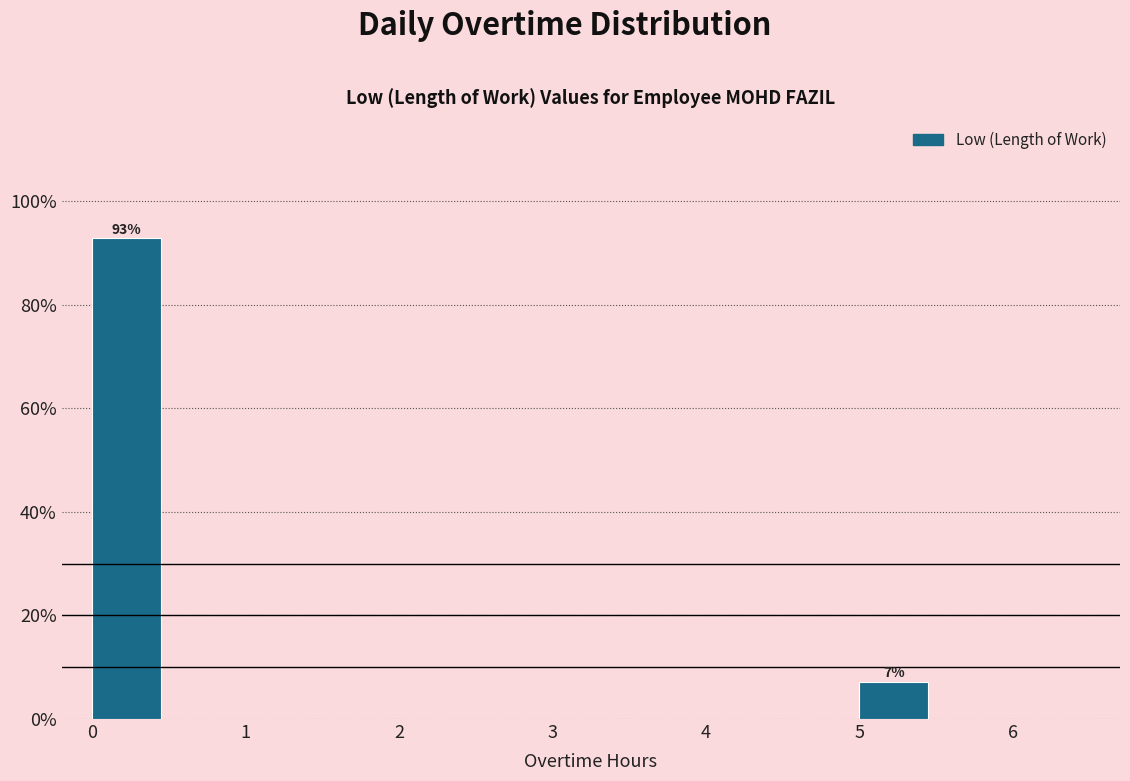

Which range on the x-axis has the tallest bar?

0.0 to 0.5